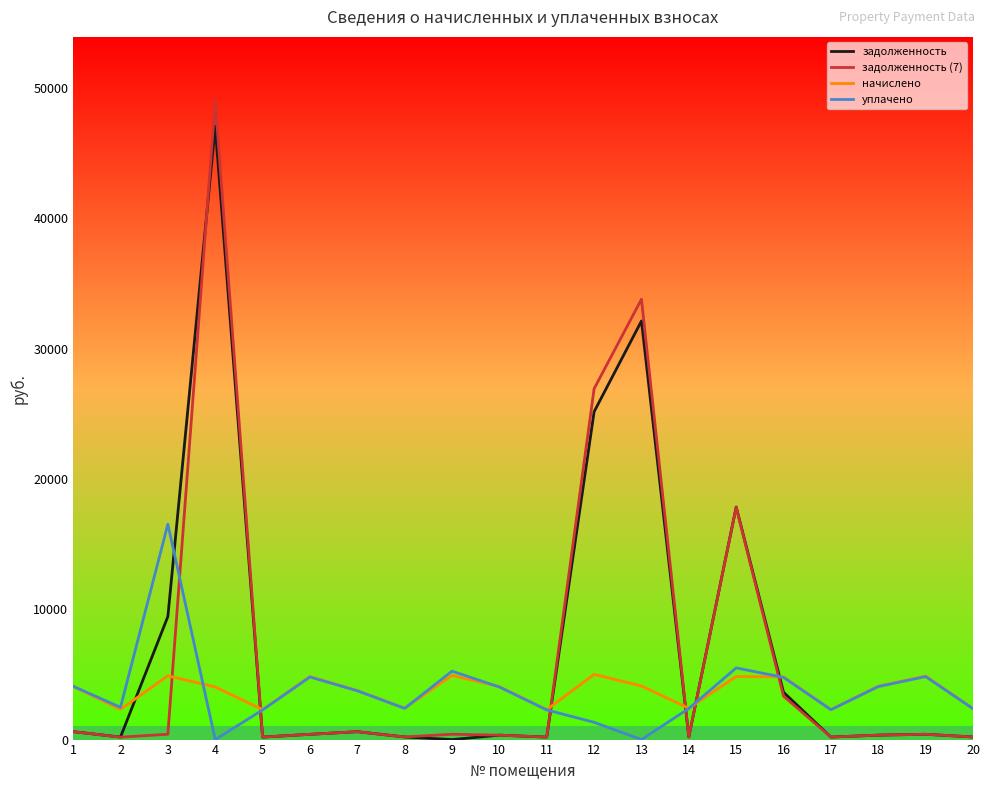

How many intersections are there between уплачено and задолженность?

6